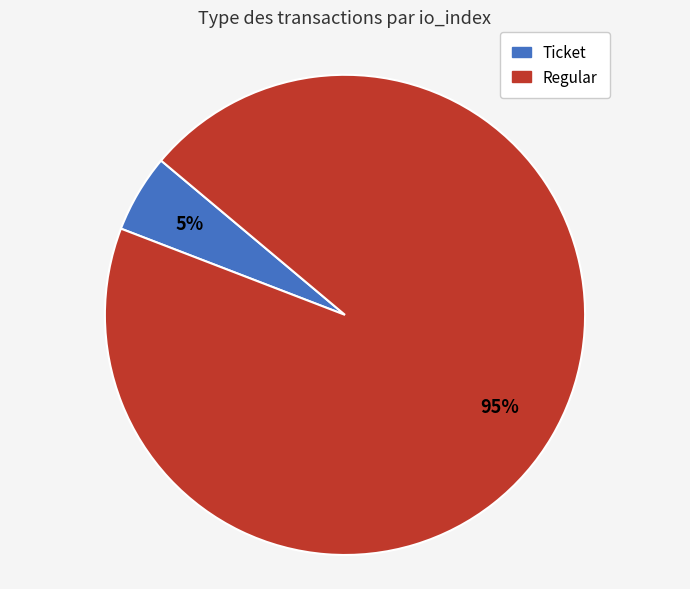

The Regular slice represents 95% of the pie. True or false?

True